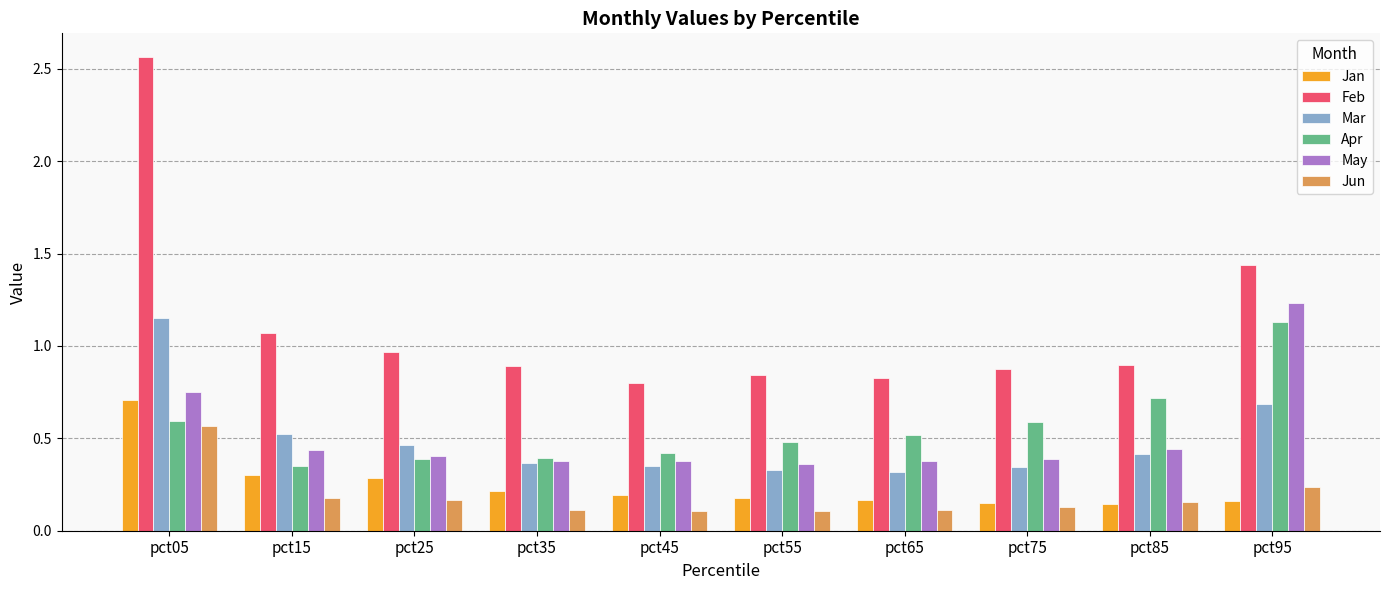

Which series has the largest range (max minus min)?

Feb